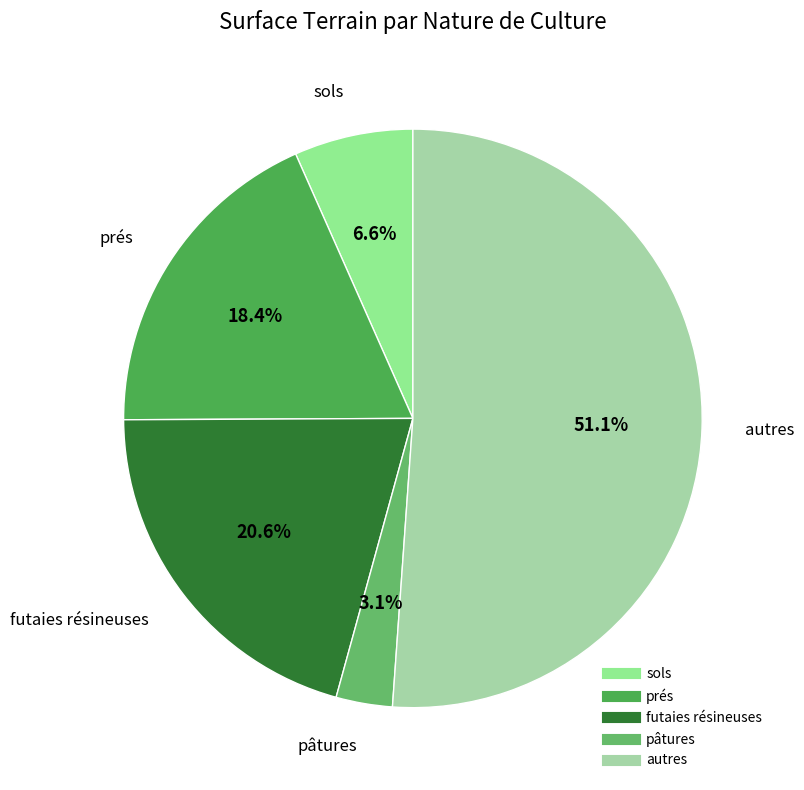

To the nearest percent, what is the difference between the largest and smallest slice percentages?

48%